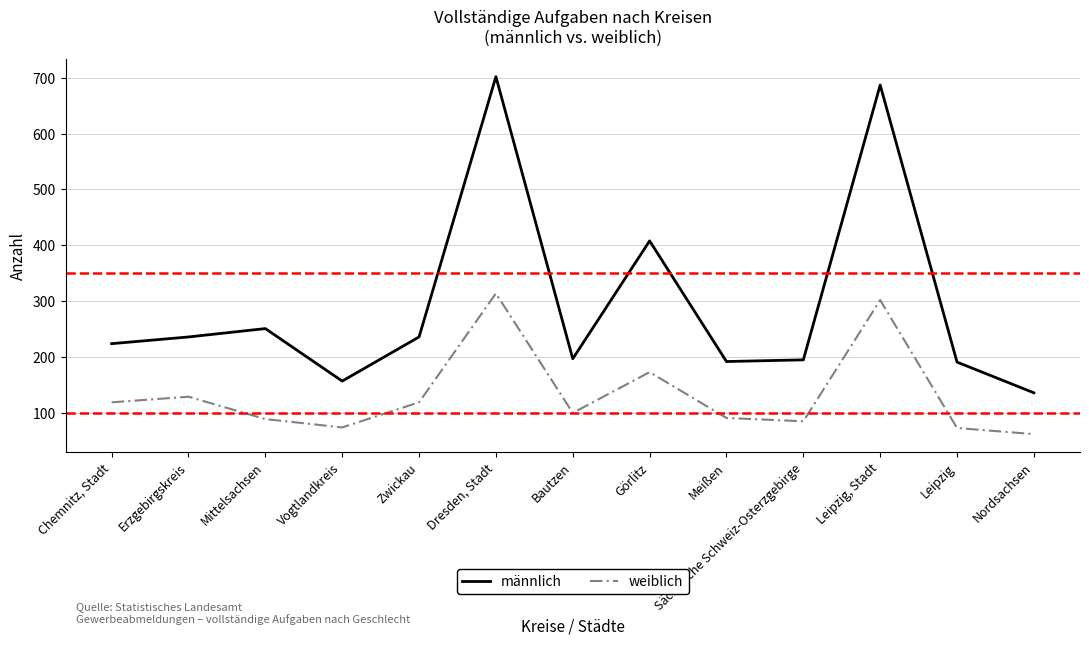

What is the approximate value of weiblich at Mittelsachsen, to the nearest 5?

90